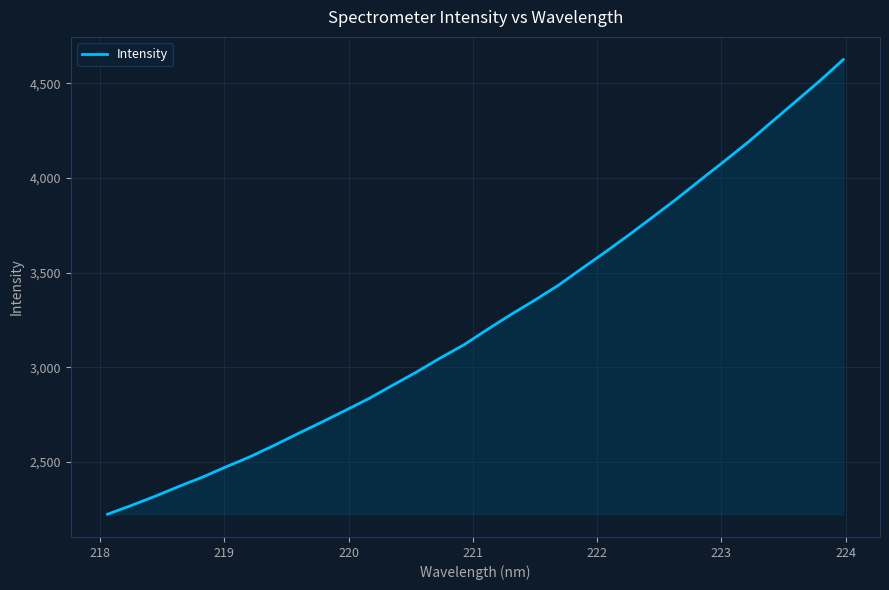

What is the maximum value shown in the chart?

4626.0